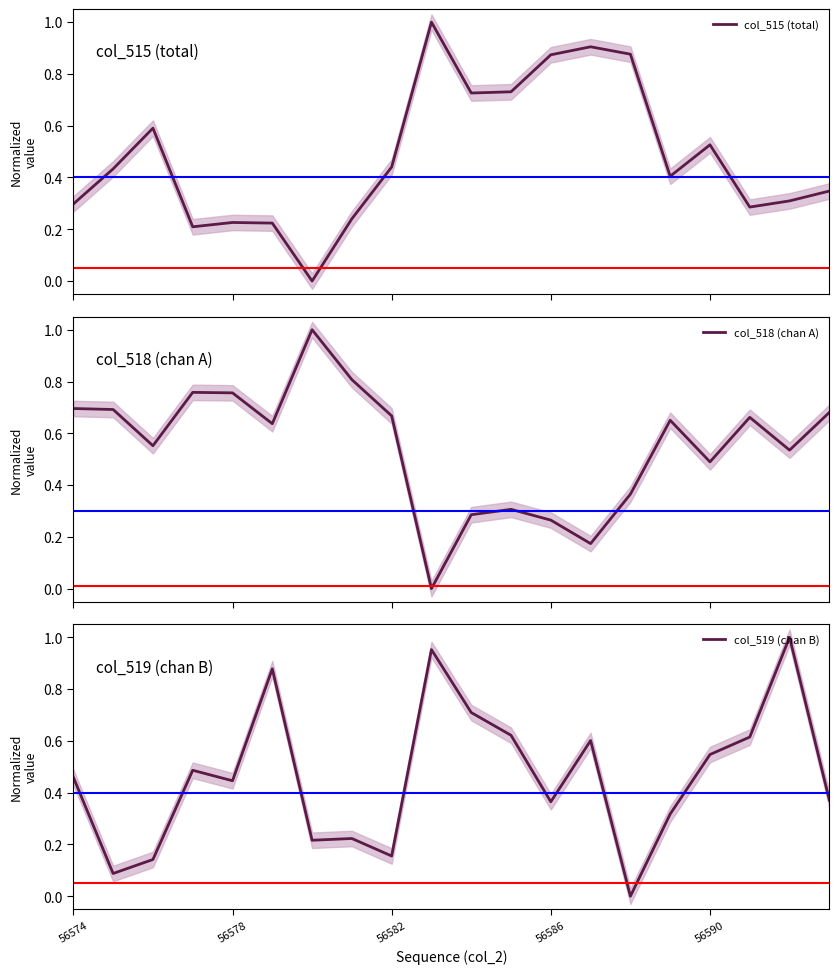

At which label is col_515 (total) closest to 0?

6